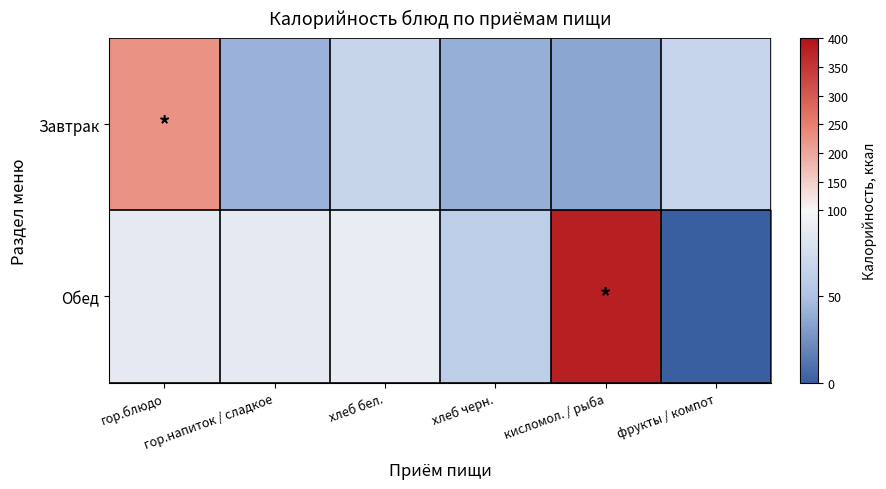

Which has a higher value, фрукты / компот or хлеб бел.?

хлеб бел.